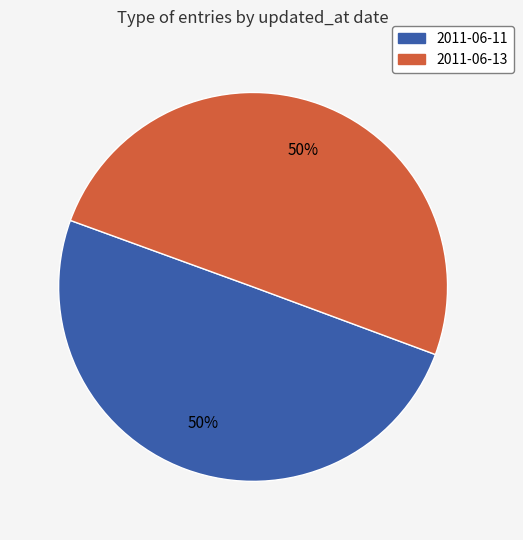

Is the sum of 2011-06-11 and 2011-06-13 greater than half?

Yes